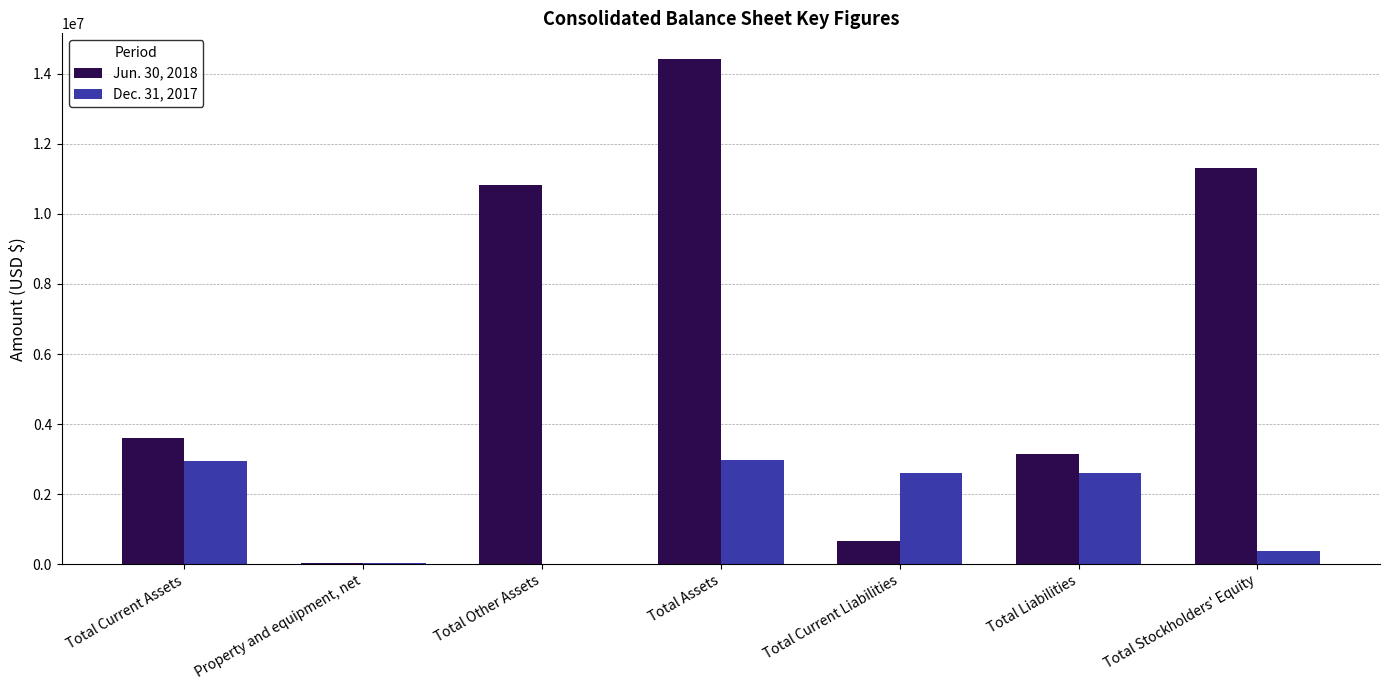

True or false: Jun. 30, 2018 has a value of 11306887 at Total Stockholders' Equity.

True